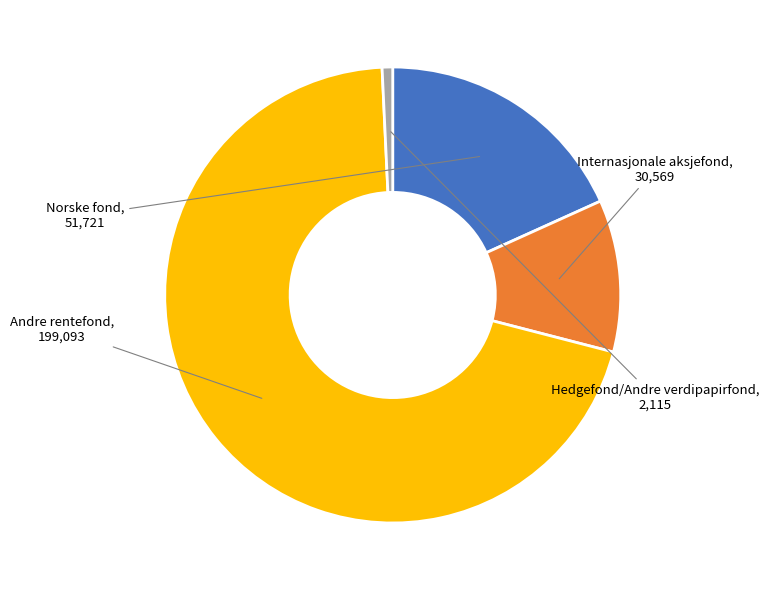

What is the majority slice?

Andre rentefond